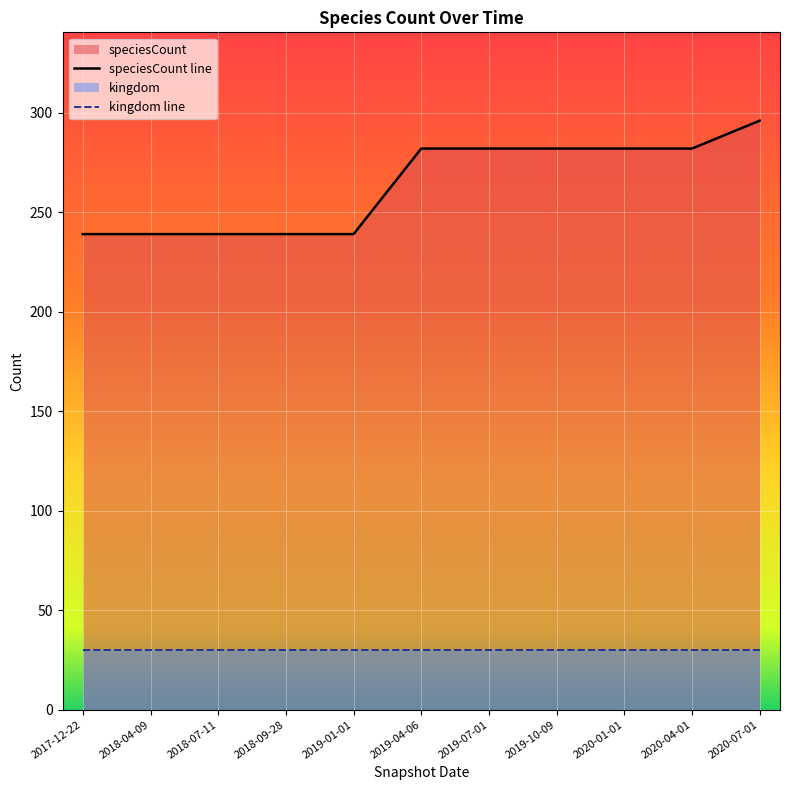

True or false: kingdom line and speciesCount line intersect in this chart.

False